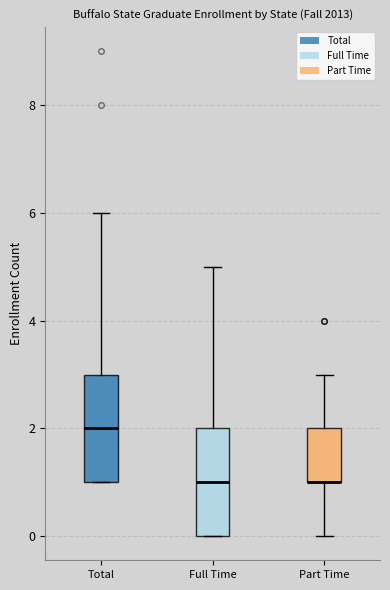

Reading left to right, read every box against the y-axis: the position of its median line, the range the box covers, and the ends of its whiskers. The values are not printed on the chart, so give them approximately, as read against the axis.

Total: median 2, box 1 to 3, whiskers 1 to 6
Full Time: median 1, box 0 to 2, whiskers 0 to 5
Part Time: median 1 (drawn on the box's lower edge), box 1 to 2, whiskers 0 to 3